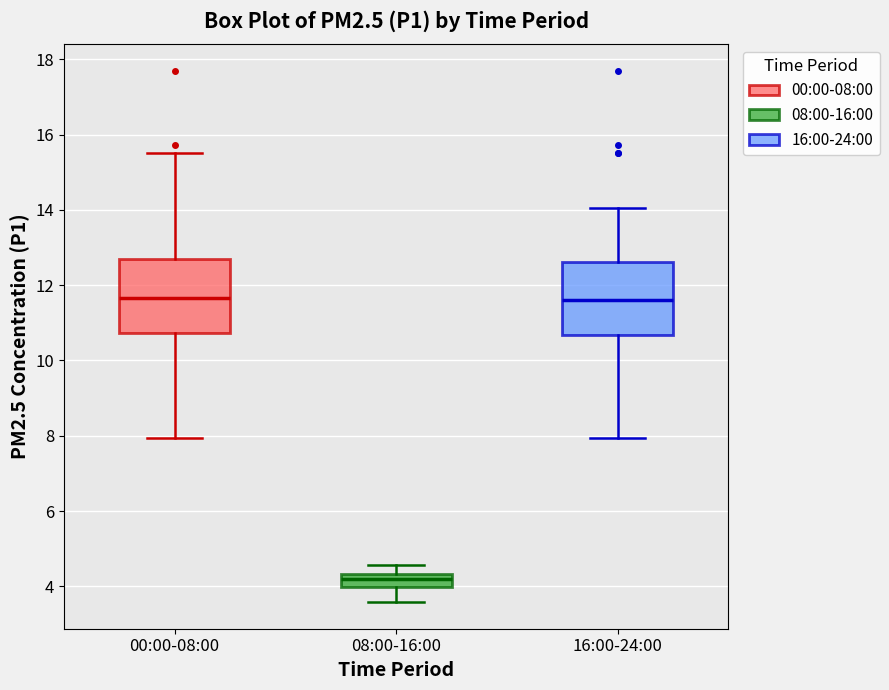

Reading left to right, read every box against the y-axis: the position of its median line, the range the box covers, and the ends of its whiskers. The values are not printed on the chart, so give them approximately, as read against the axis.

00:00-08:00: median 11.6, box 10.8 to 12.8, whiskers 8.0 to 15.6
08:00-16:00: median 4.2, box 4.0 to 4.4, whiskers 3.6 to 4.6
16:00-24:00: median 11.6, box 10.6 to 12.6, whiskers 8.0 to 14.0